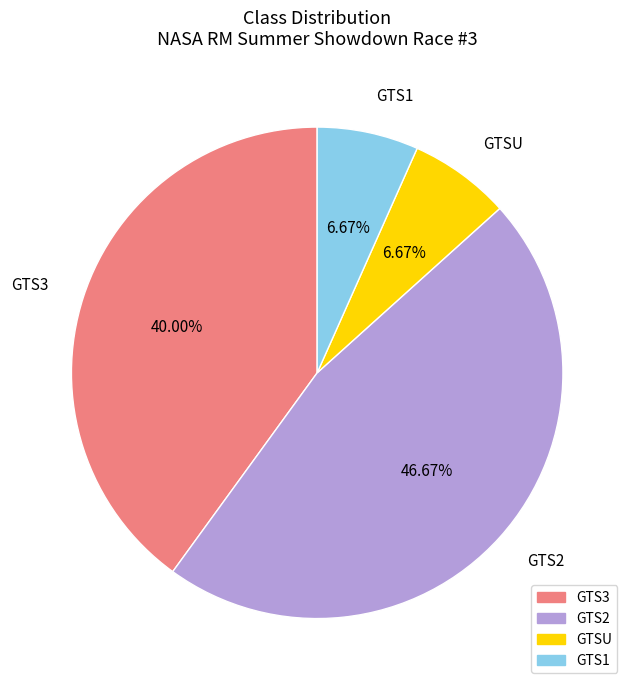

Does any single category account for the majority?

No